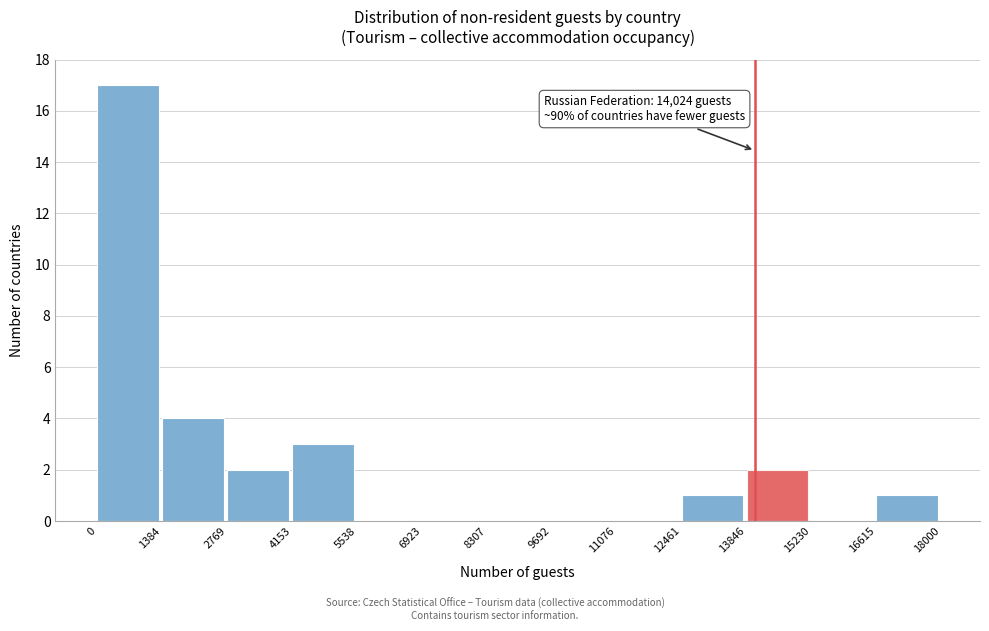

Which range on the x-axis has the tallest bar?

0 to 1384